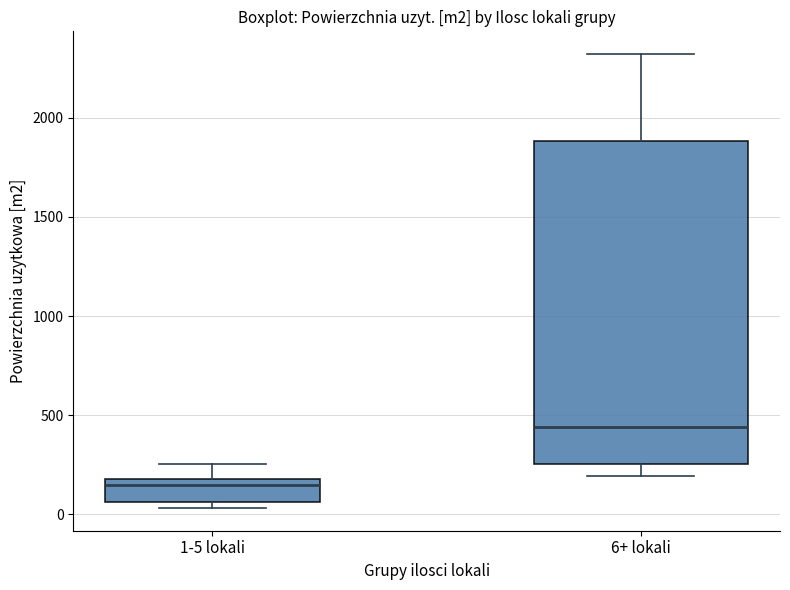

Reading left to right, transcribe this box plot: for each box, give where its median line is, the range the box spans, and where its two whiskers end, as read against the y-axis. The values are not printed on the chart, so give them approximately, as read against the axis.

1-5 lokali: median 150, box 50 to 200, whiskers 50 (just below the box's lower edge) to 250
6+ lokali: median 450, box 250 to 1900, whiskers 200 to 2300